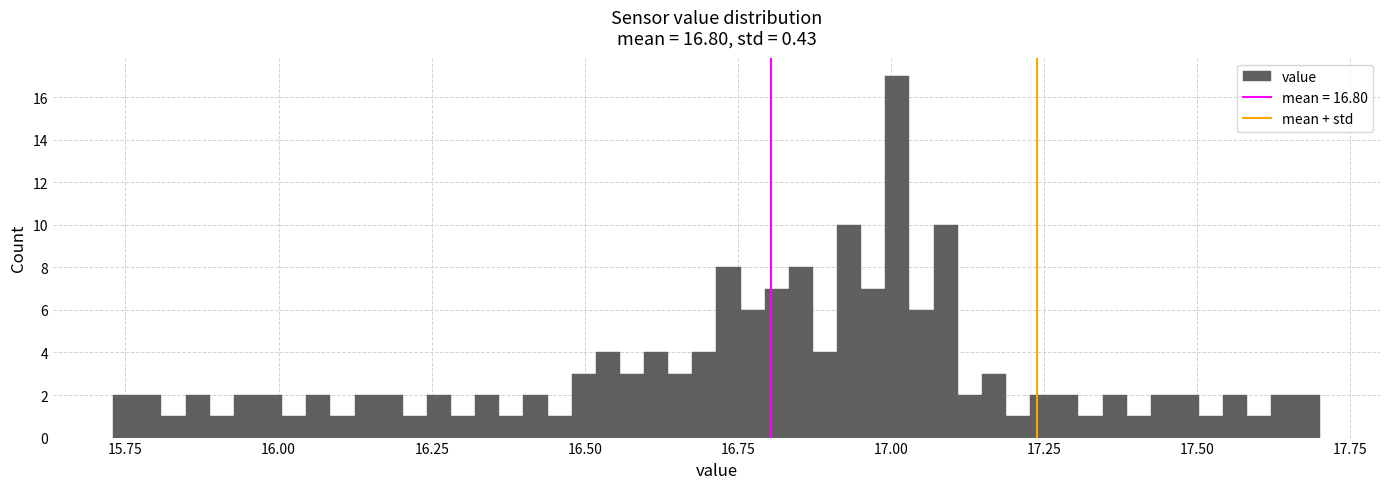

Read against the x-axis, roughly where is the centre of the tallest bar?

17.00